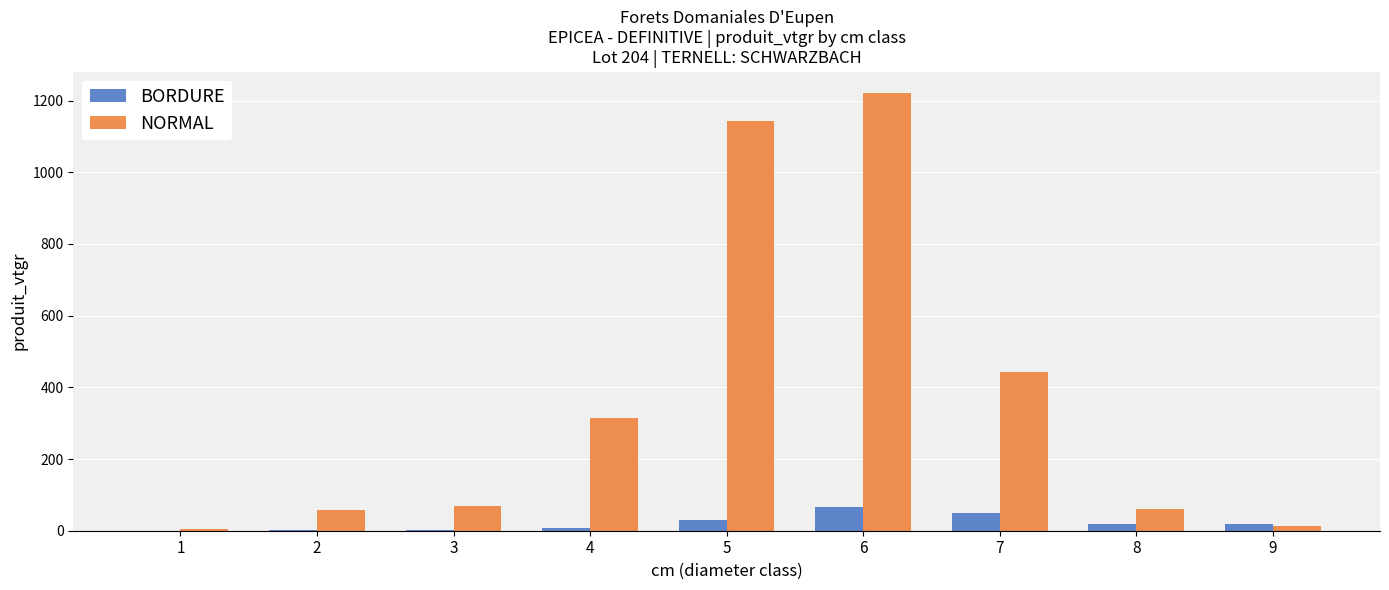

Read the NORMAL value at 1.

3.8